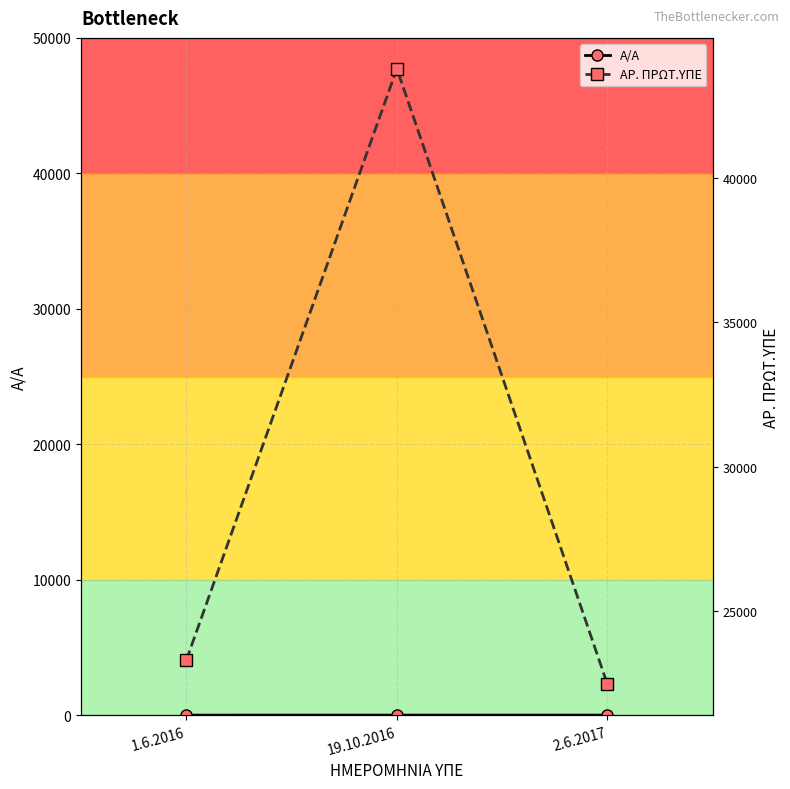

Reading left to right, what are all the values shown in this chart?

A/A: 1.6.2016=1	19.10.2016=2	2.6.2017=3
AP. ΠΡΩΤ.ΥΠΕ: 1.6.2016=23313	19.10.2016=43773	2.6.2017=22479